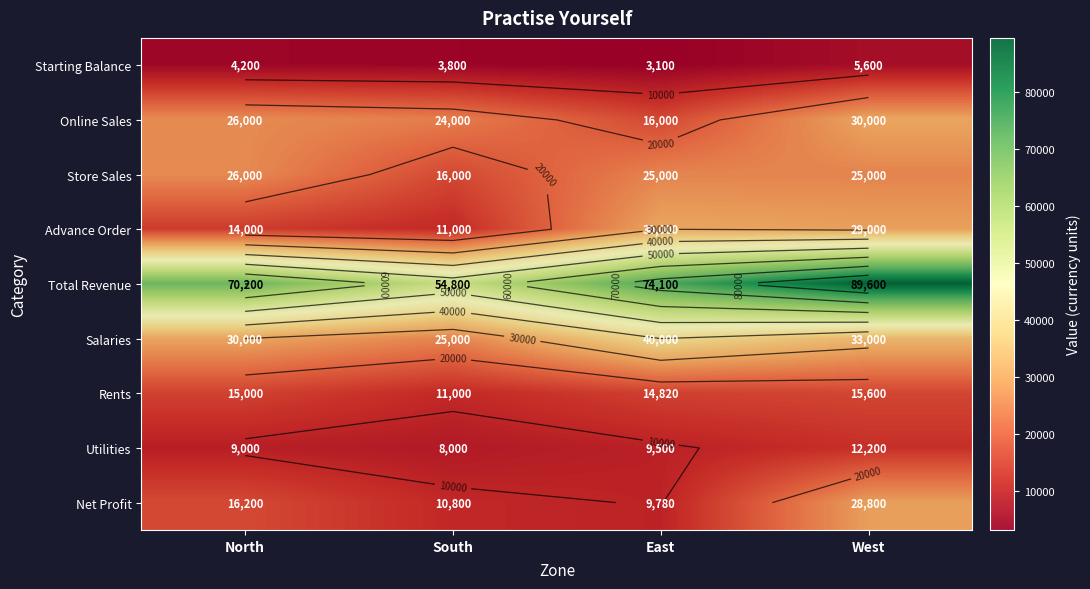

What is the difference between the maximum and second lowest values in the Rents series?

780